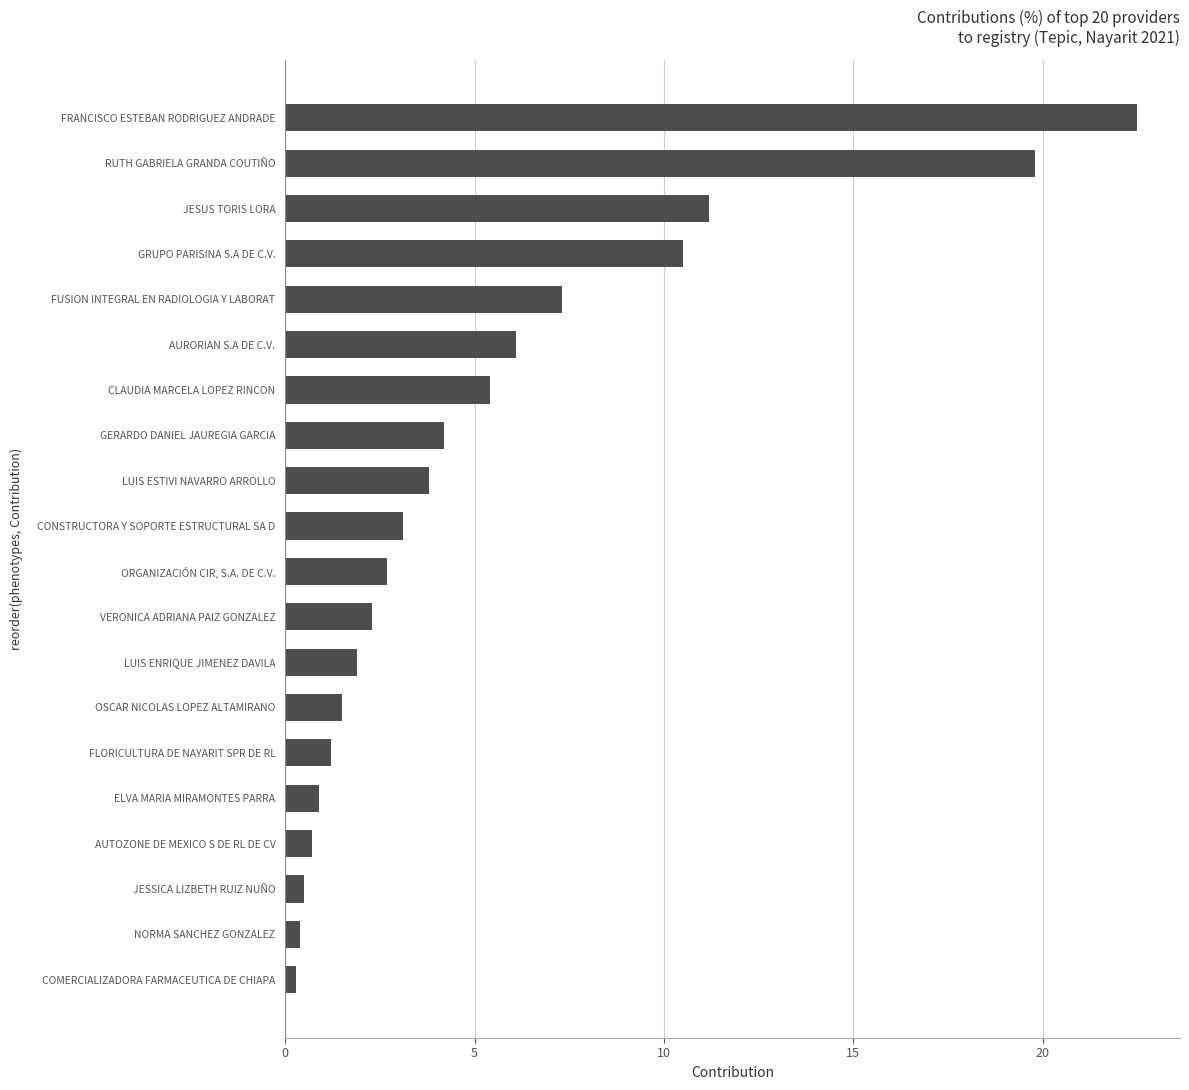

What is the change in value from LUIS ESTIVI NAVARRO ARROLLO to AURORIAN S.A DE C.V.?

+2.3